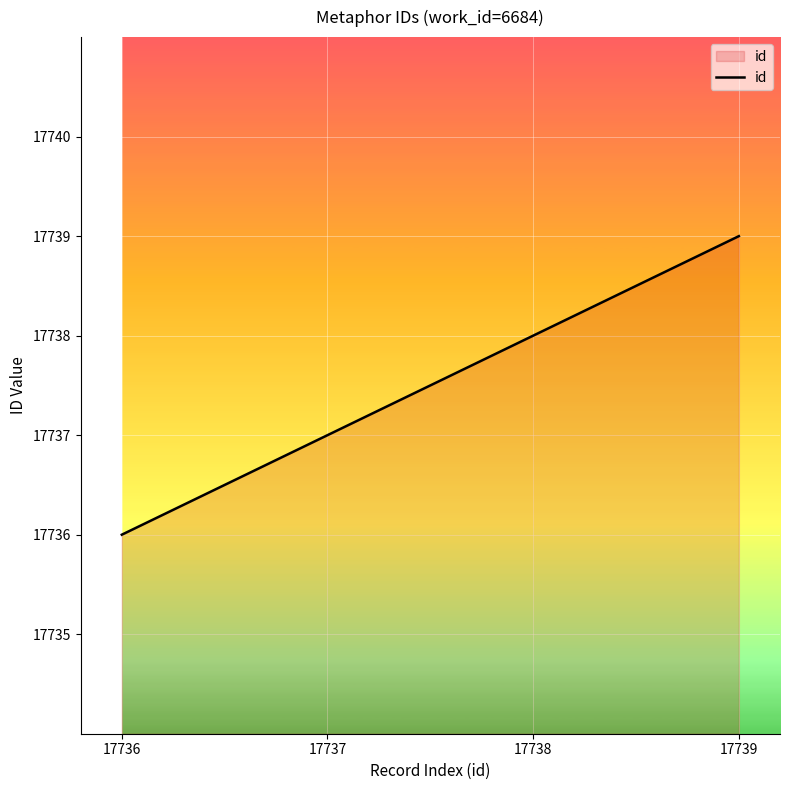

Does the chart display data point markers on the line(s)?

No